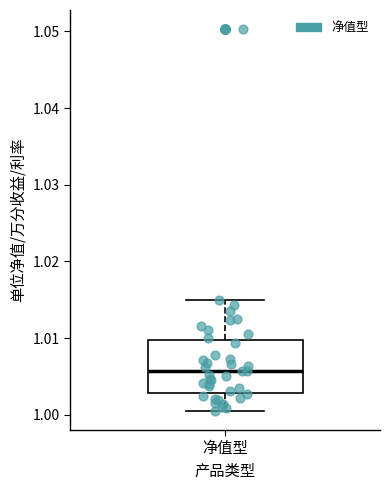

Read this box plot against the y-axis: the position of the median line, the range covered by the box, and the ends of both whiskers. The values are not printed on the chart, so give them approximately, as read against the axis.

median 1.006, box 1.003 to 1.010, whiskers 1.001 to 1.015